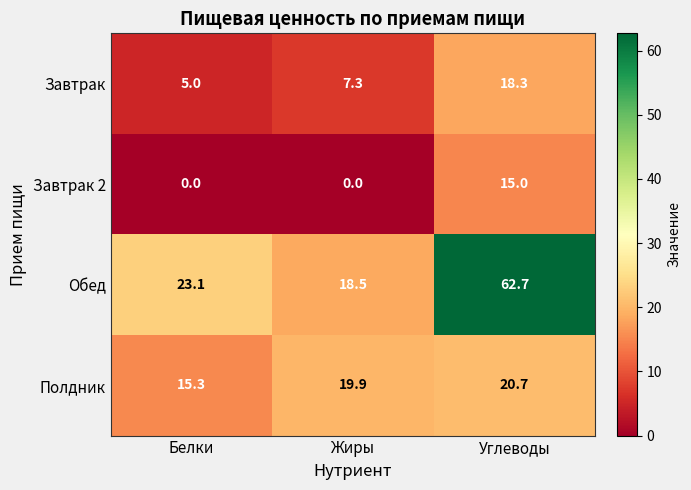

At which category does the chart reach its peak across all series?

Углеводы